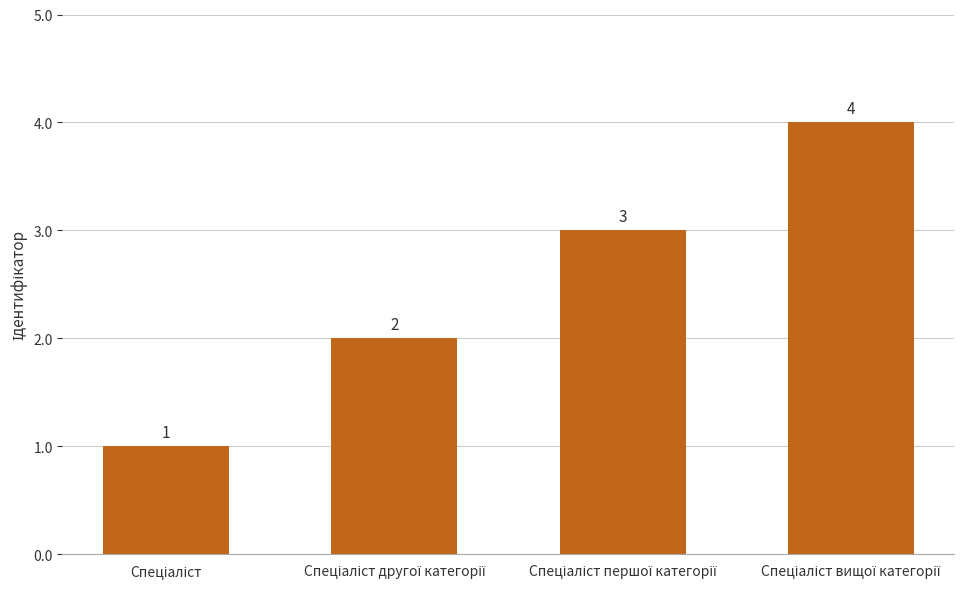

What is the sum of all values?

10